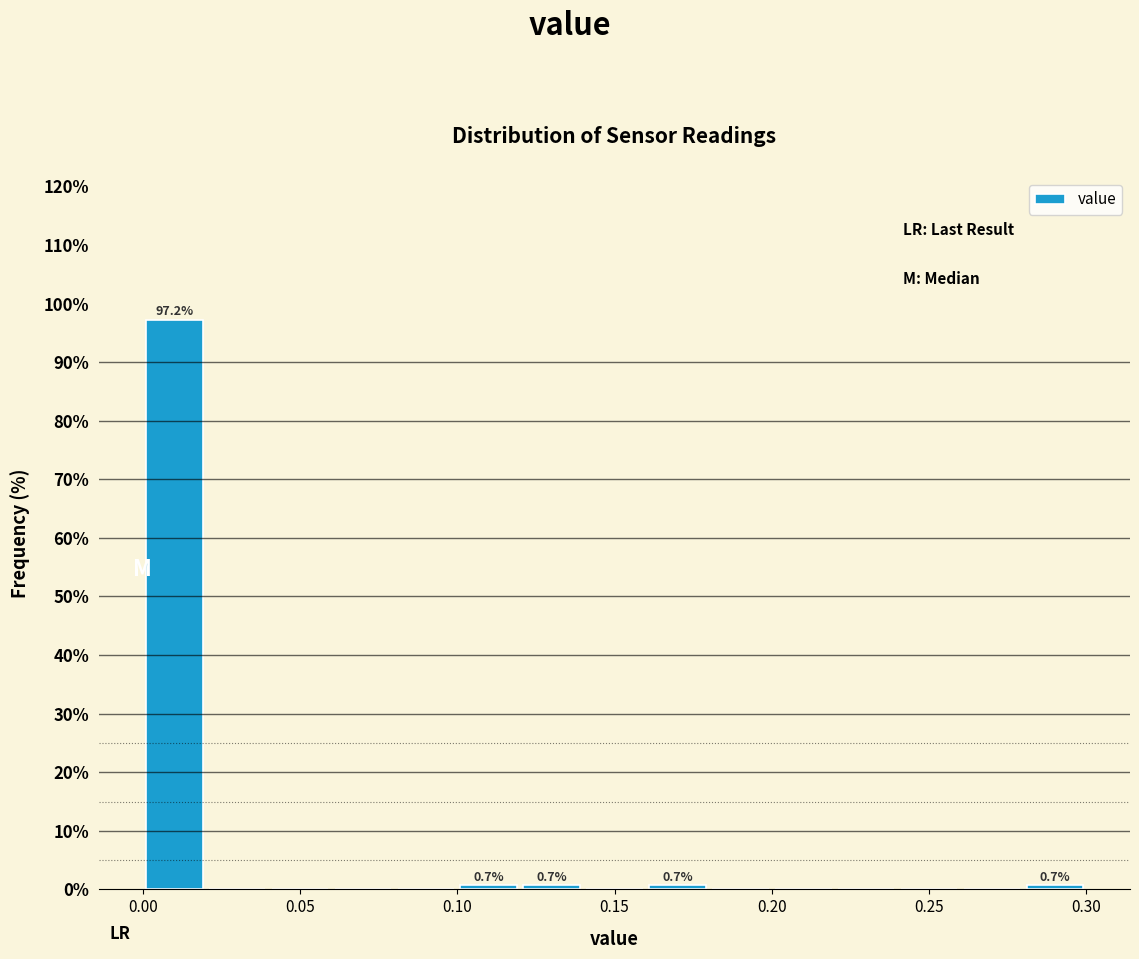

Which range on the x-axis has the tallest bar?

0.00 to 0.02